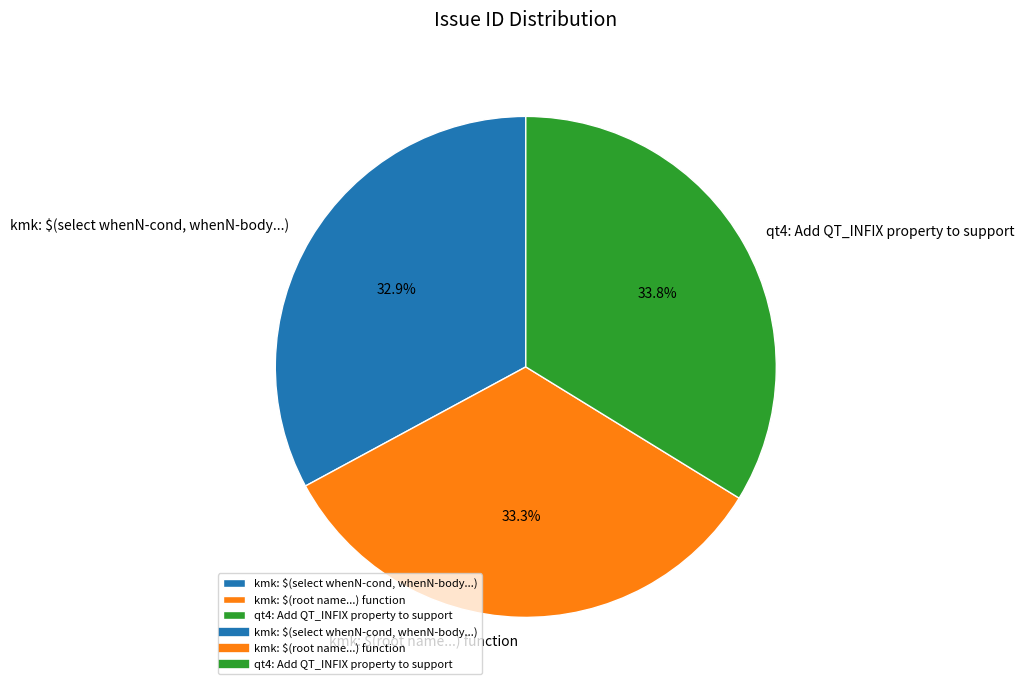

To the nearest percent, what is the difference between the largest and smallest slice percentages?

1%